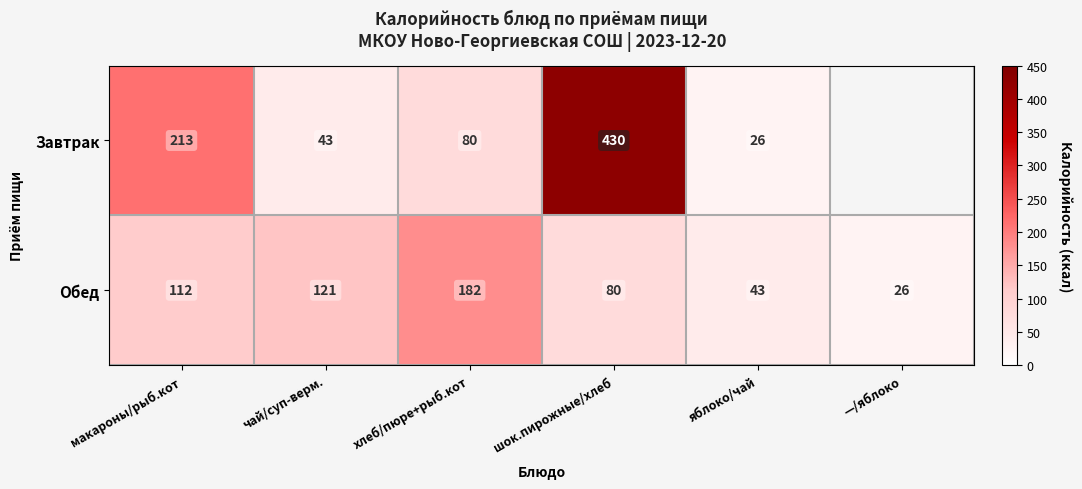

At хлеб/пюре+рыб.кот, list the series in order from largest to smallest.

Обед, Завтрак